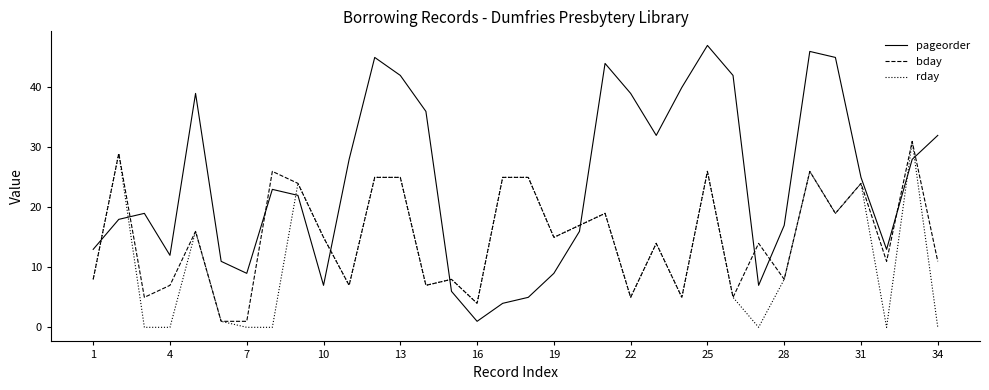

List the series in order of their overall mean, lowest first.

rday, bday, pageorder